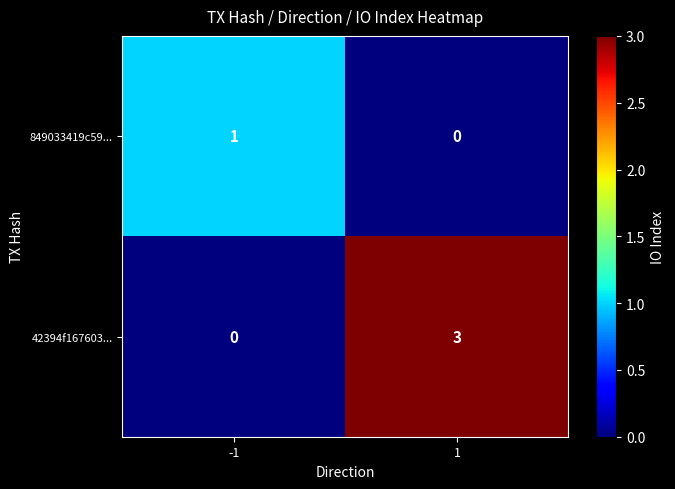

Between -1 and 1, which series saw the biggest shift?

42394f167603...